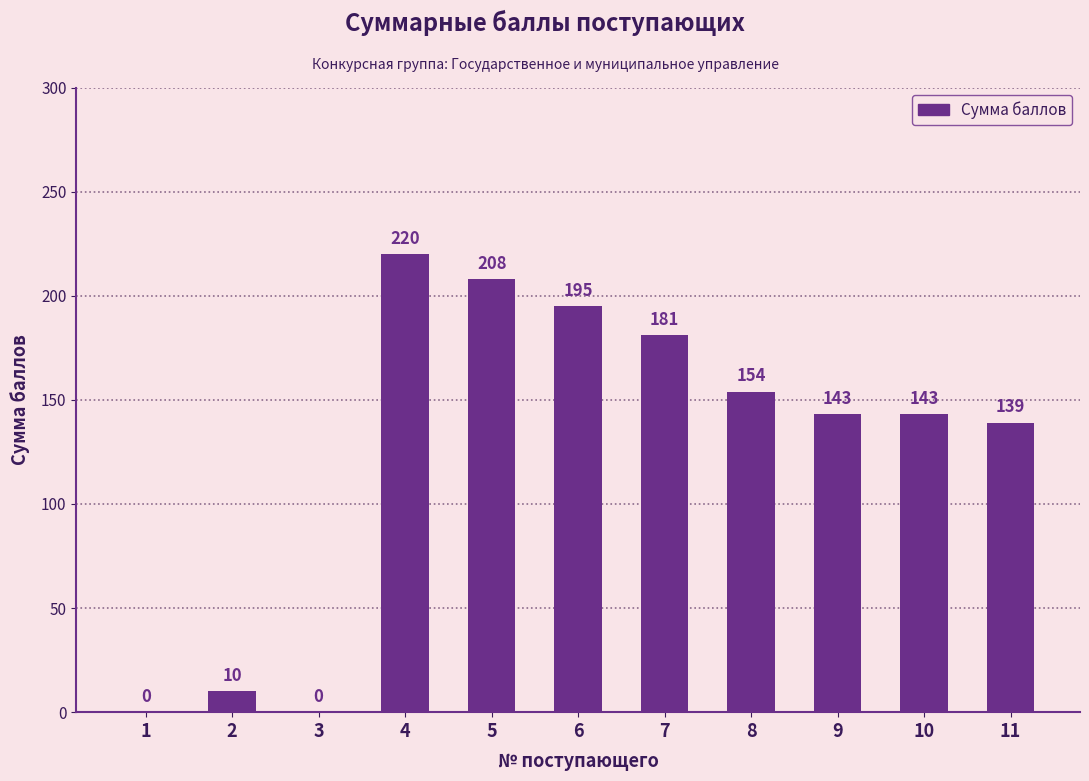

Where is the data nearest to the value 110?

11